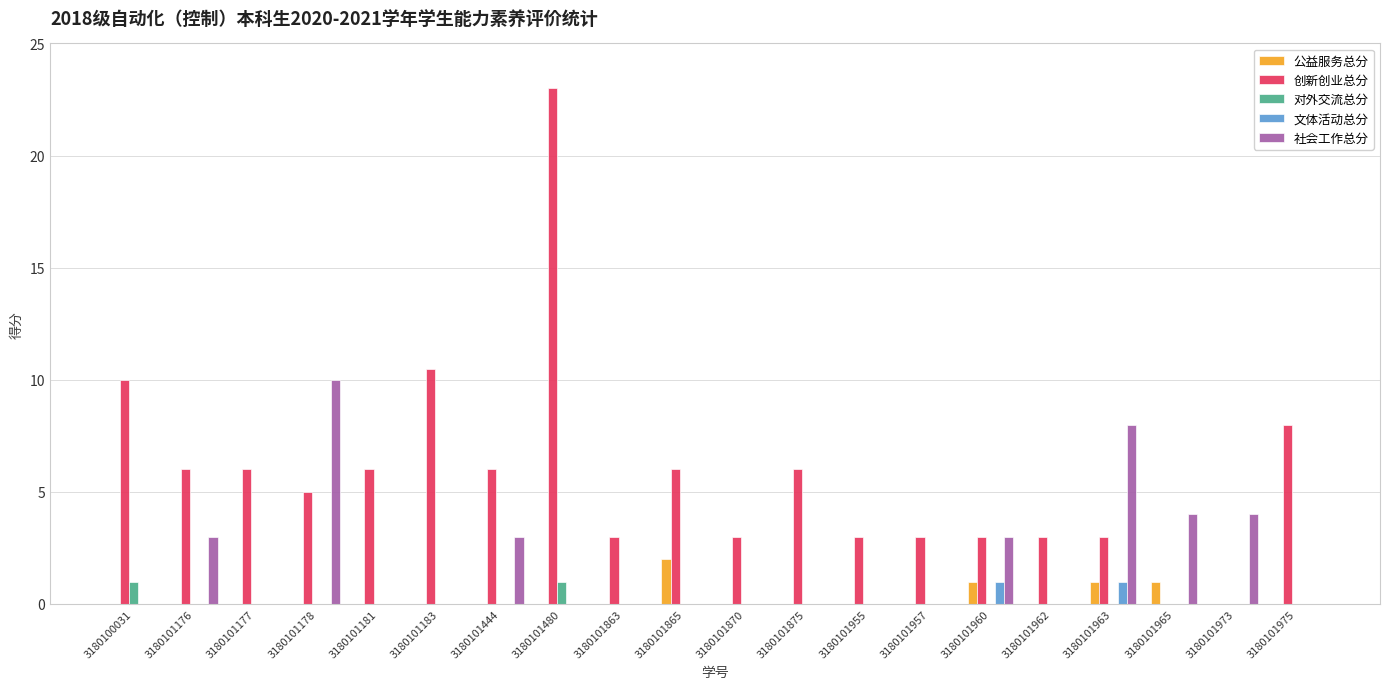

Between 3180101963 and 3180101965, which series saw the biggest shift?

社会工作总分